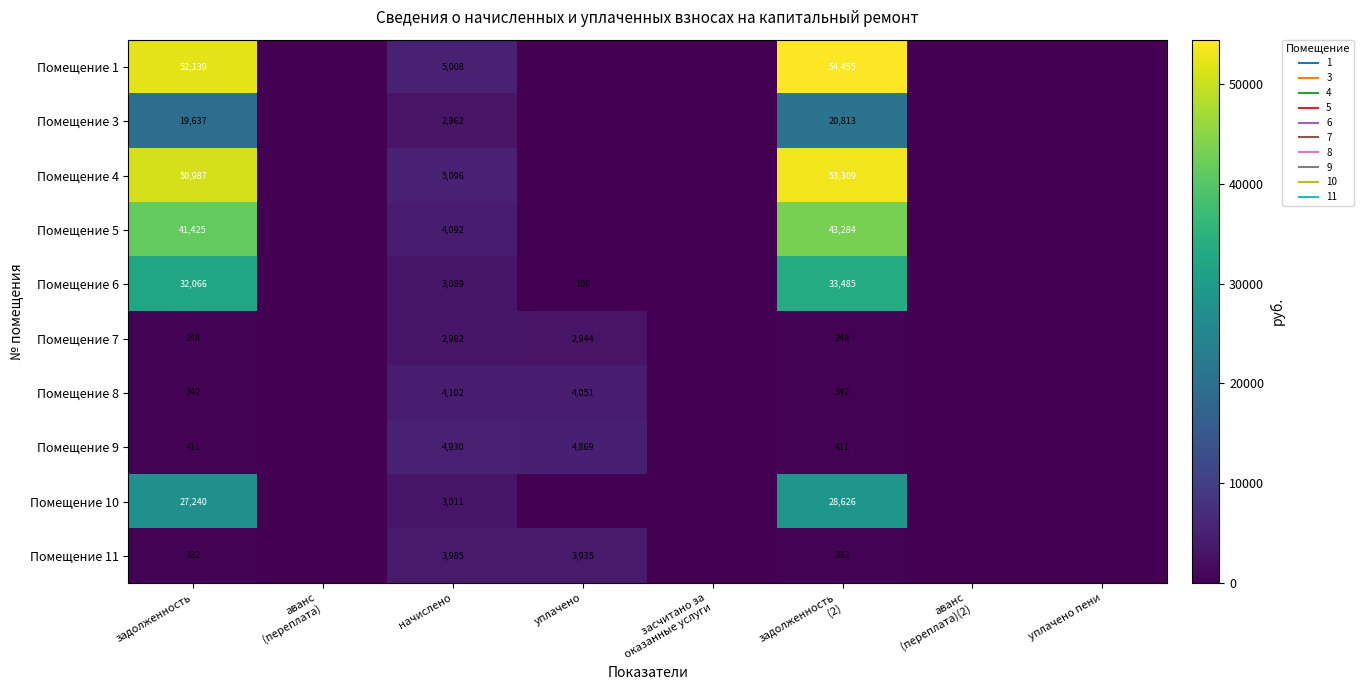

What is the highest value of the Помещение 9 series?

4930.4